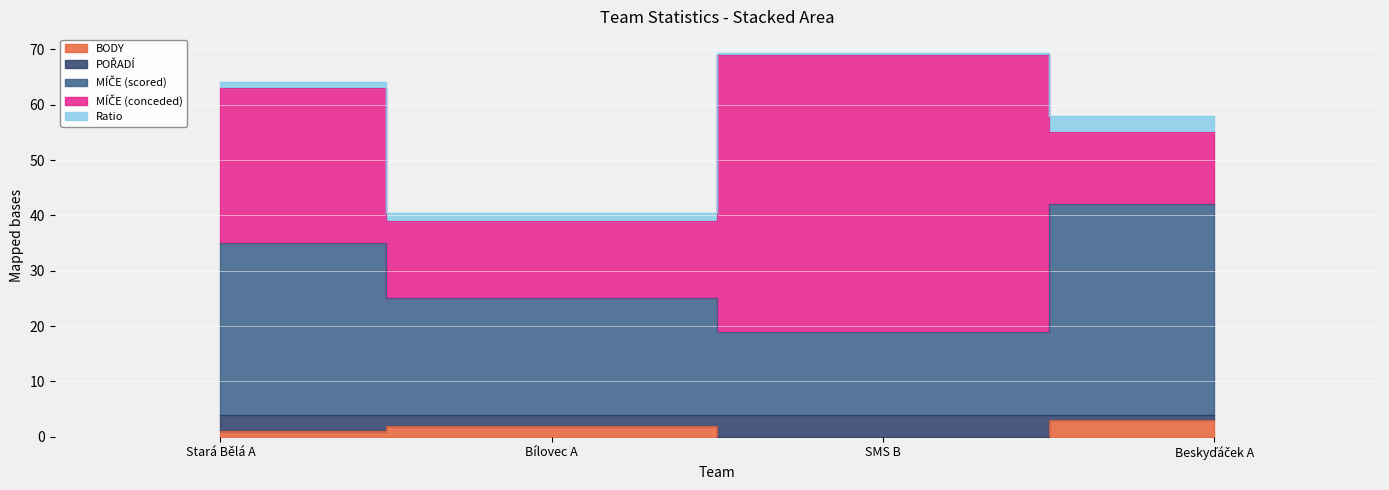

What is the label of the 4th point from the left?

Beskyďáček A